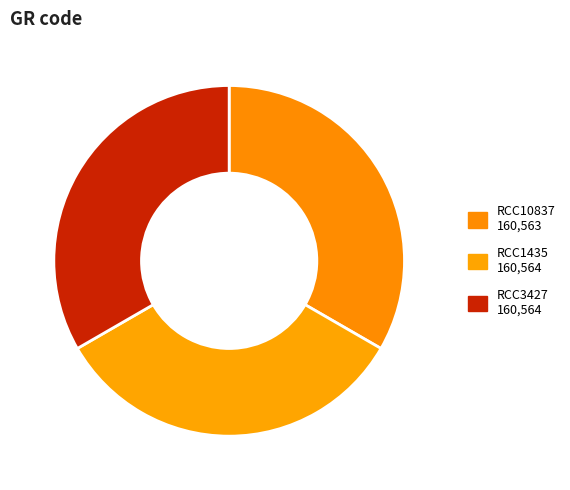

Combined, do RCC3427 and RCC10837 account for over 50%?

Yes